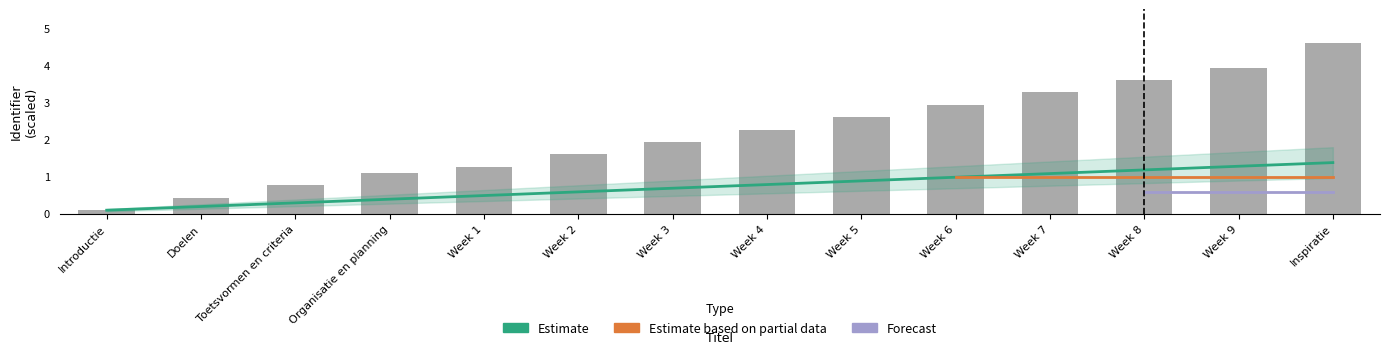

What is the change in value from Introductie to Week 5?

+2.5